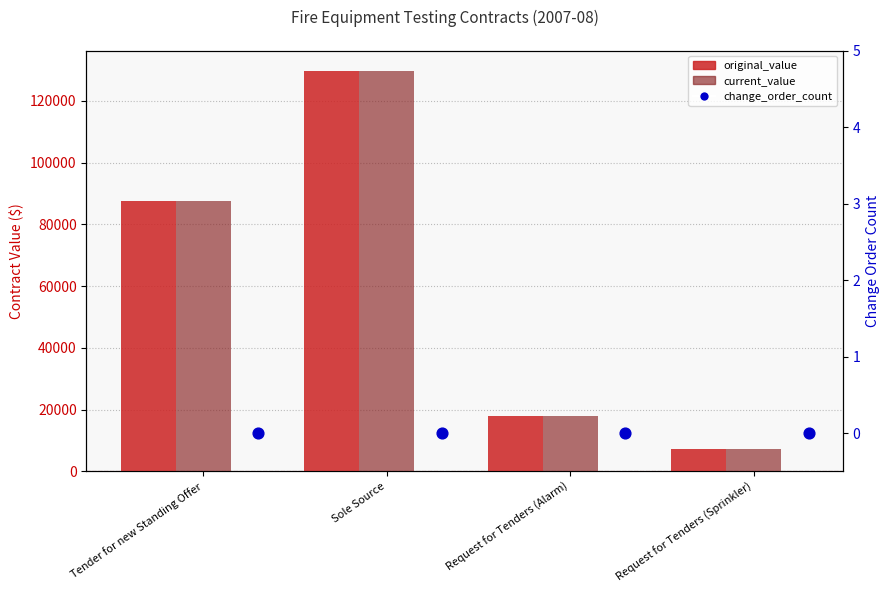

Which series reaches the maximum Y coordinate?

original_value